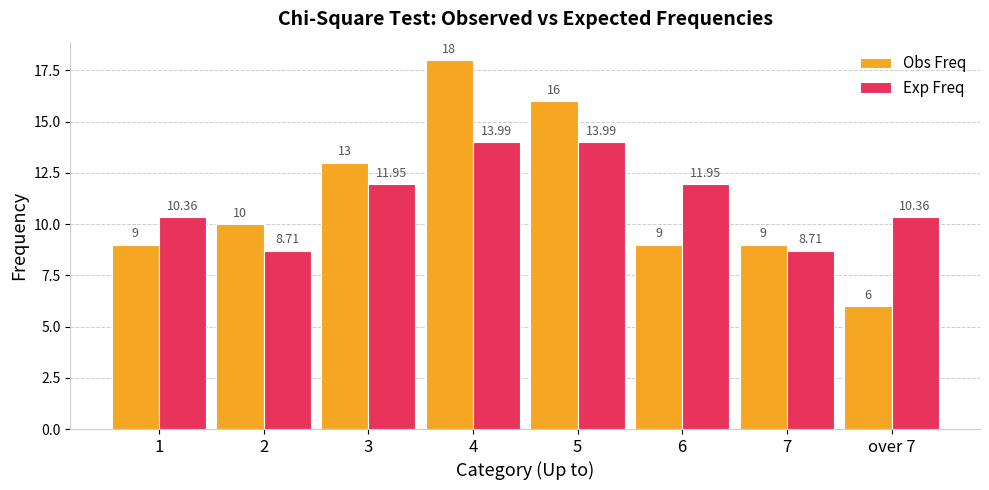

What is the spread (max minus min) of values at 1?

1.4